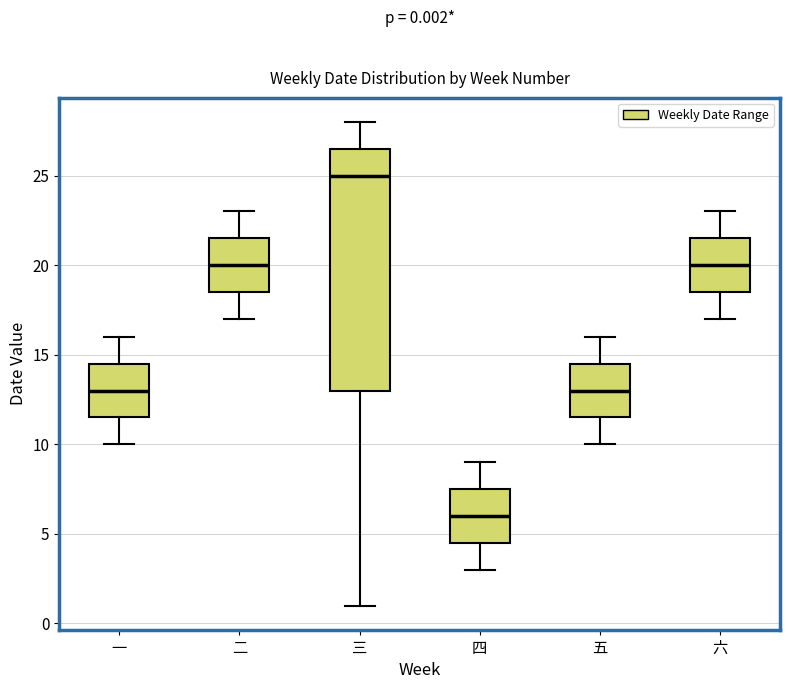

Which box's median line is the highest?

三